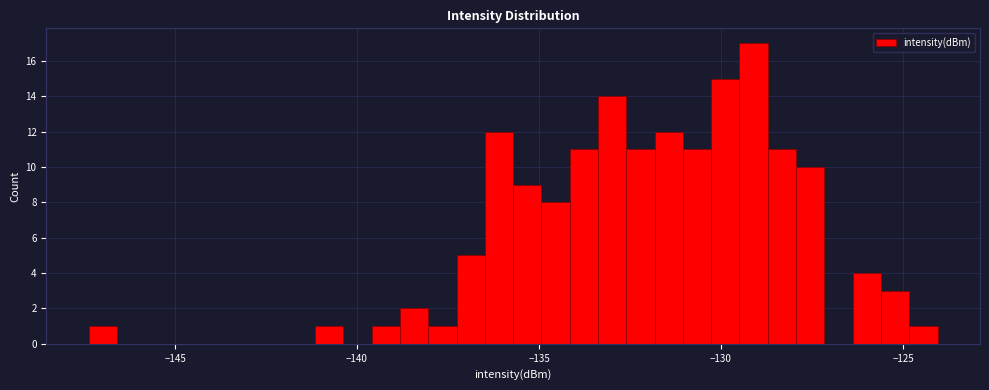

Read against the x-axis, roughly where is the centre of the tallest bar?

-129.0